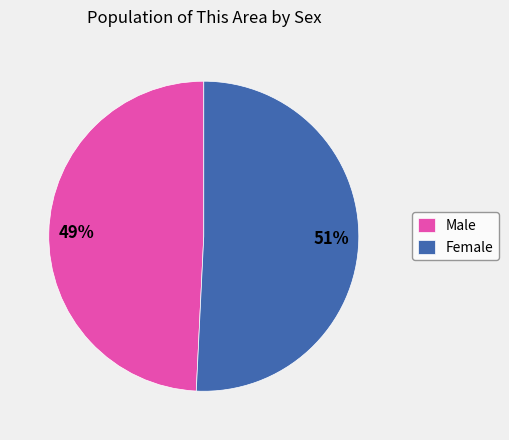

Rank the categories by value from highest to lowest.

Female, Male